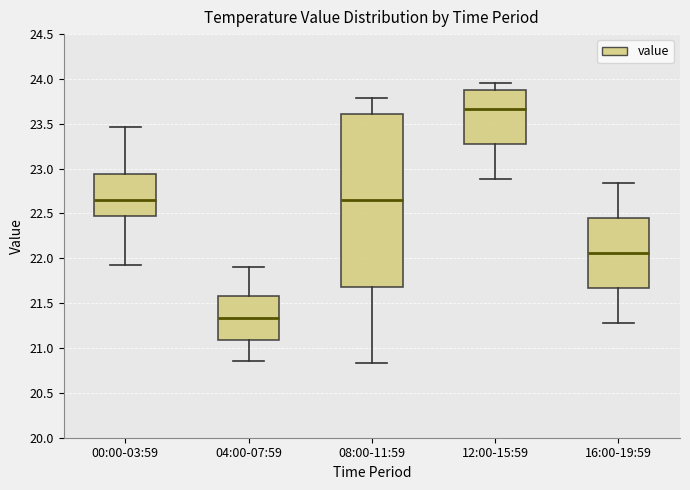

Which box is the tallest, from its lower edge to its upper edge?

08:00-11:59